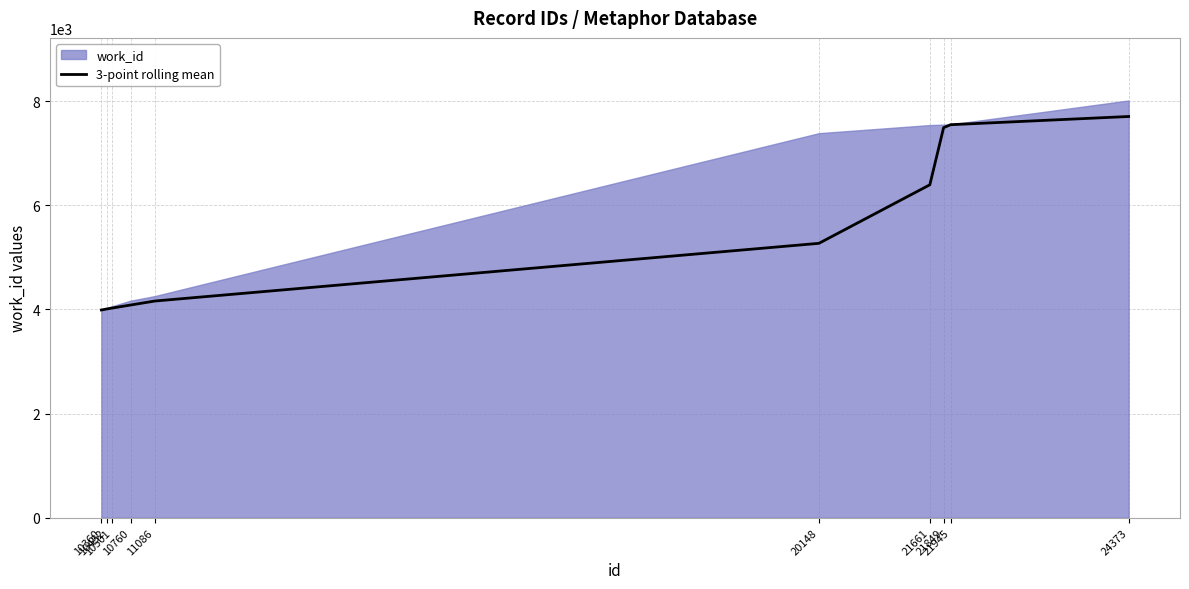

Reading right to left, transcribe all the data shown in this chart.

7704.3	7547.0	7490.7	6393.0	5269.0	4160.7	4084.7	4025.0	4008.0	3989.0